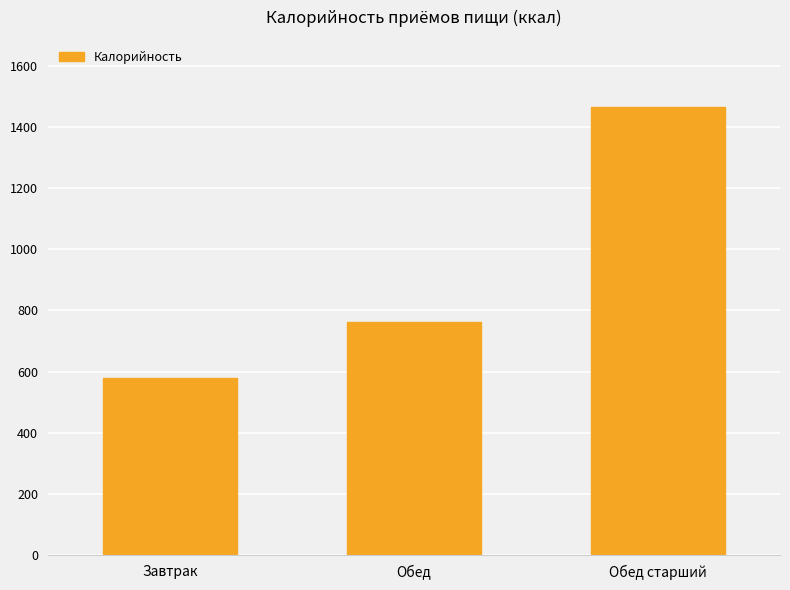

What is the label of the 3rd bar from the left?

Обед старший